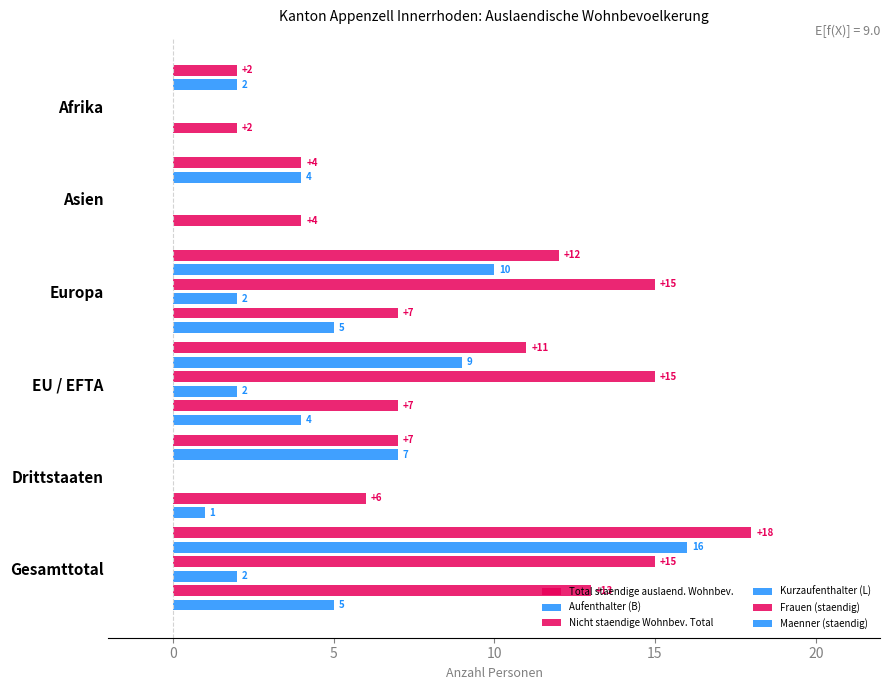

Which series has the largest total across all categories?

Total staendige auslaend. Wohnbev.